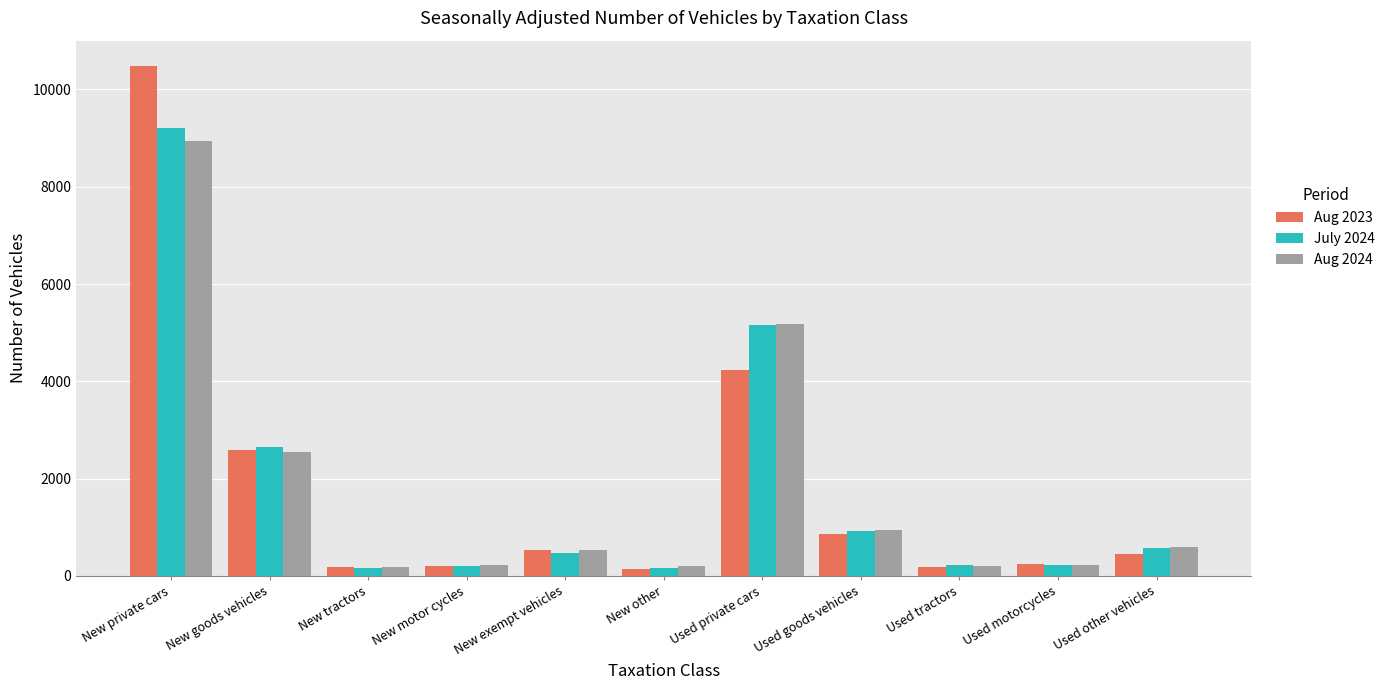

How many series are shown in this chart?

3